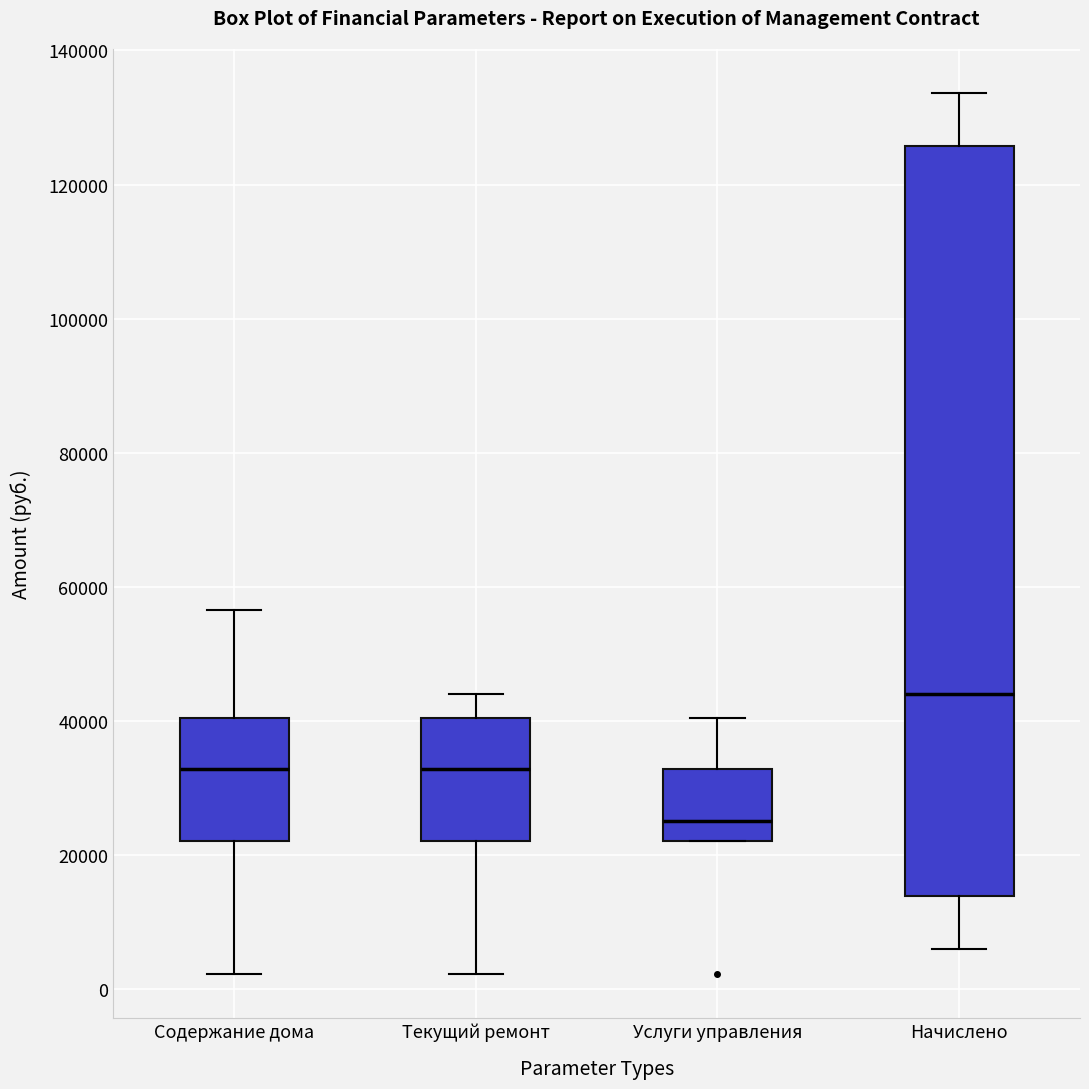

Reading left to right, transcribe this box plot: for each box, give where its median line is, the range the box spans, and where its two whiskers end, as read against the y-axis. The values are not printed on the chart, so give them approximately, as read against the axis.

Содержание дома: median 32000, box 22000 to 40000, whiskers 2000 to 56000
Текущий ремонт: median 32000, box 22000 to 40000, whiskers 2000 to 44000
Услуги управления: median 26000, box 22000 to 32000, whiskers 22000 to 40000
Начислено: median 44000, box 14000 to 126000, whiskers 6000 to 134000